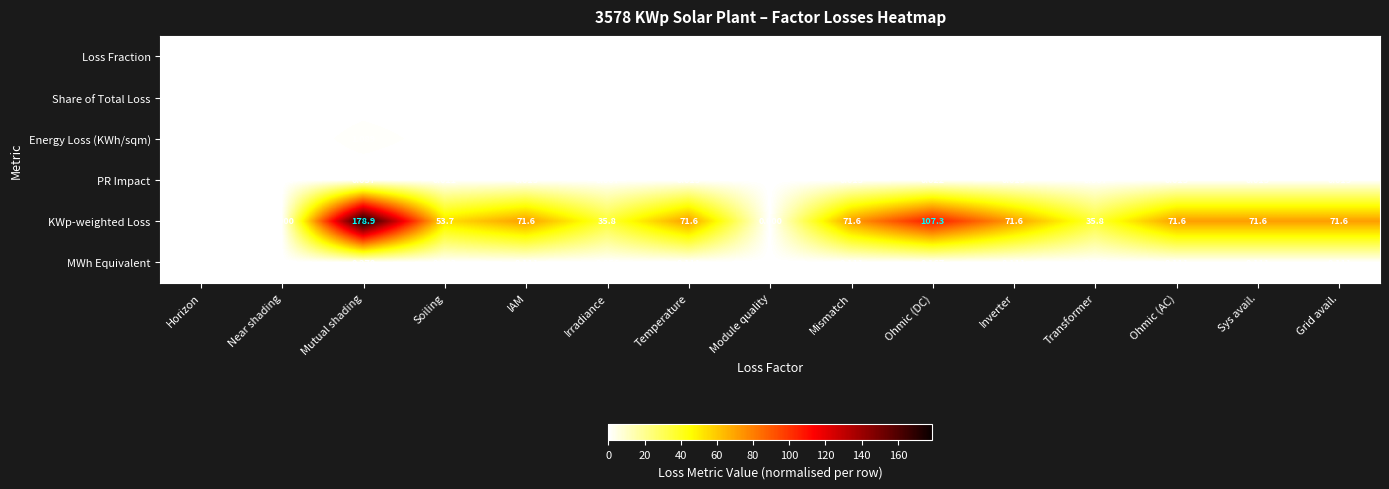

Count the number of data series in this chart.

6